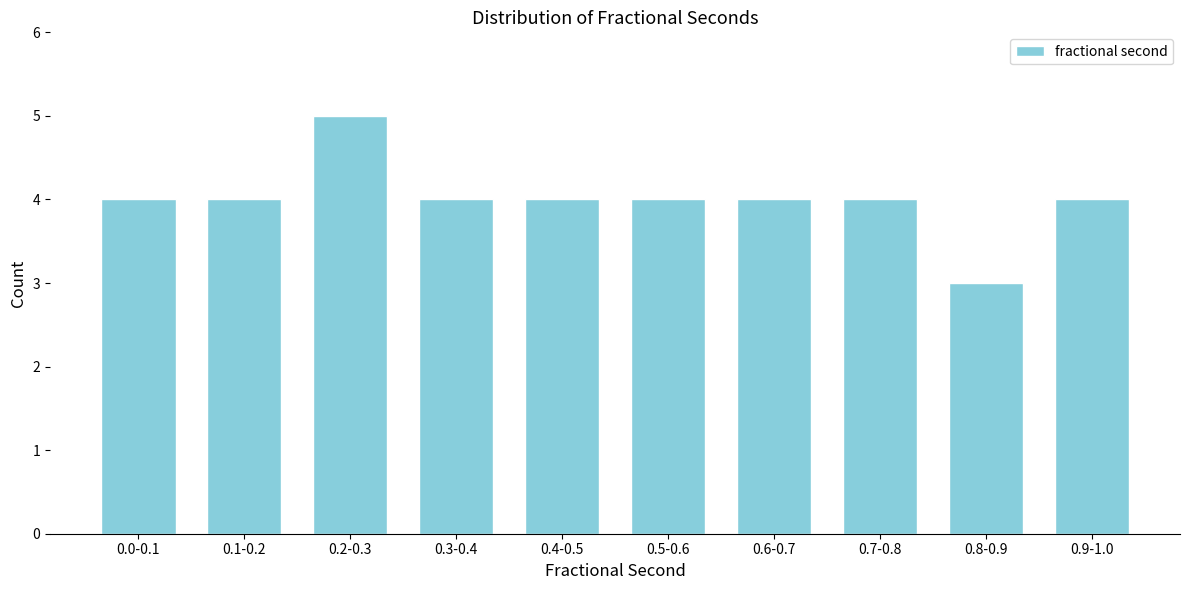

Reading right to left, list all the values displayed in this chart.

4	3	4	4	4	4	4	5	4	4